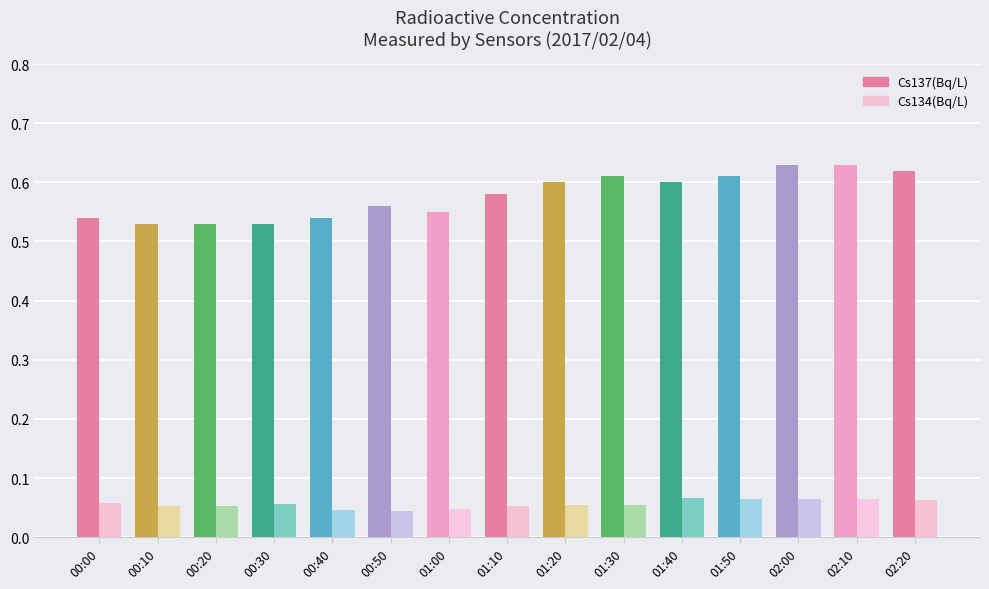

Rank the series by their average value, from highest to lowest.

Cs137(Bq/L), Cs134(Bq/L)